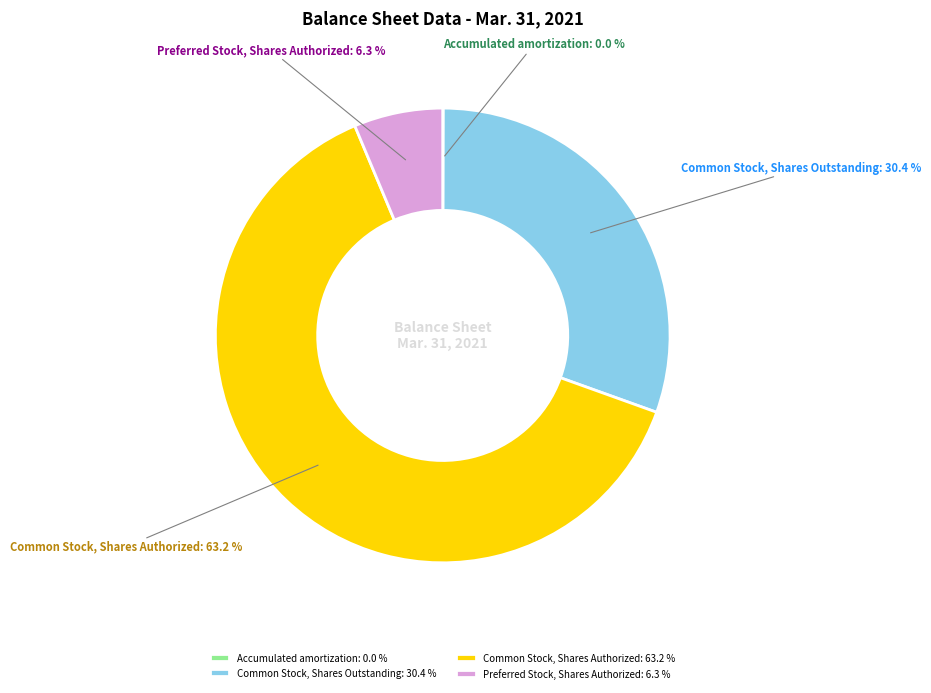

To the nearest percent, what percentage of the pie is Common Stock, Shares Authorized?

63%